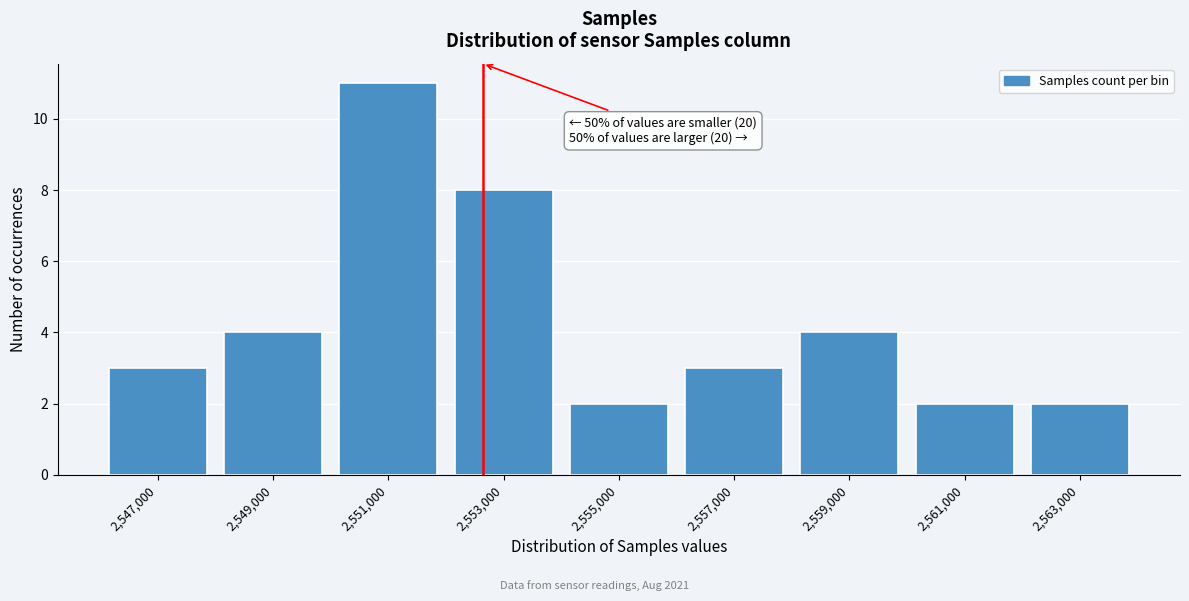

Reading left to right, what are all the values shown in this chart?

2,547,000=3	2,549,000=4	2,551,000=11	2,553,000=8	2,555,000=2	2,557,000=3	2,559,000=4	2,561,000=2	2,563,000=2